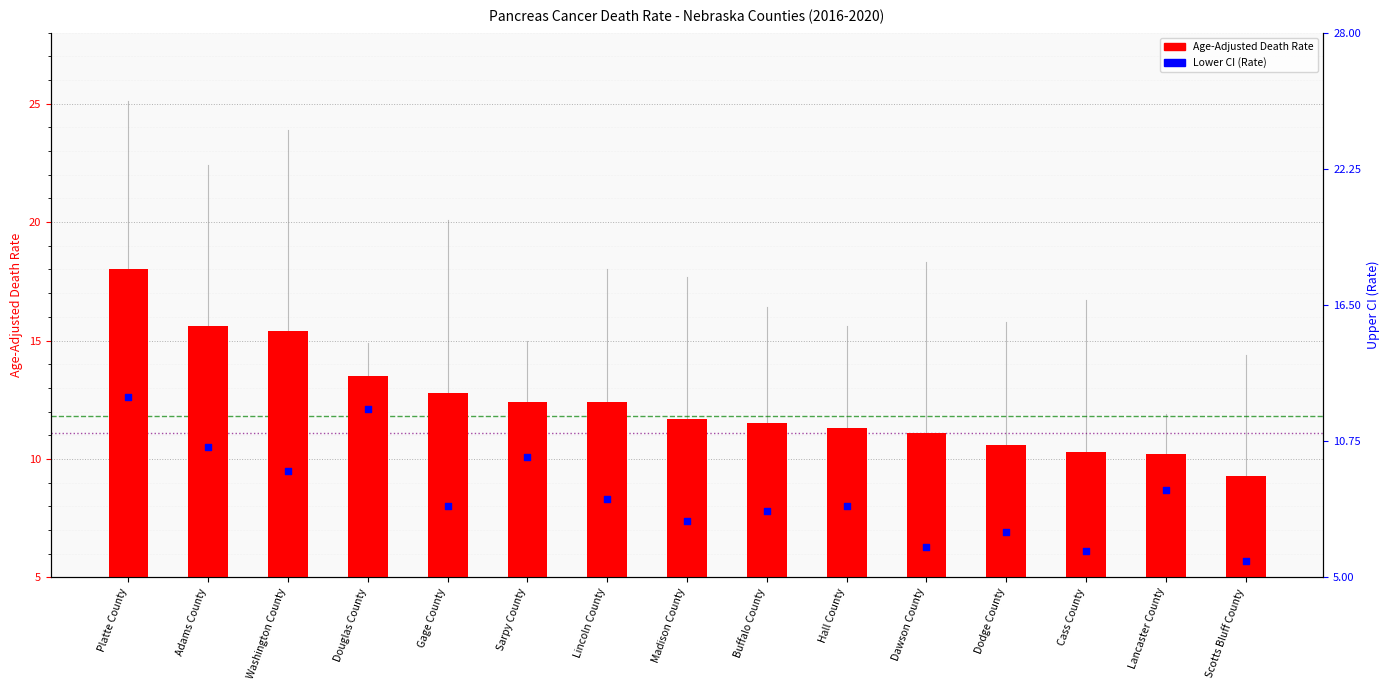

Which series has the widest spread of Y values?

Age-Adjusted Death Rate